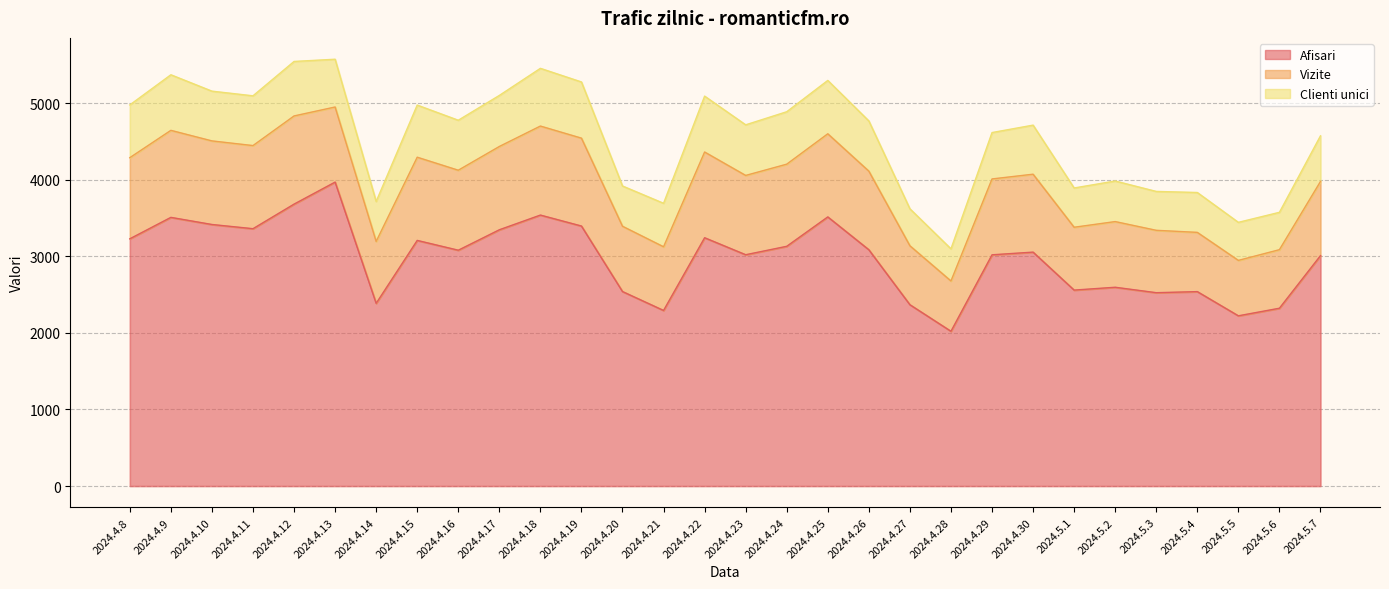

What is the total value across all series at 2024.4.8?

4979